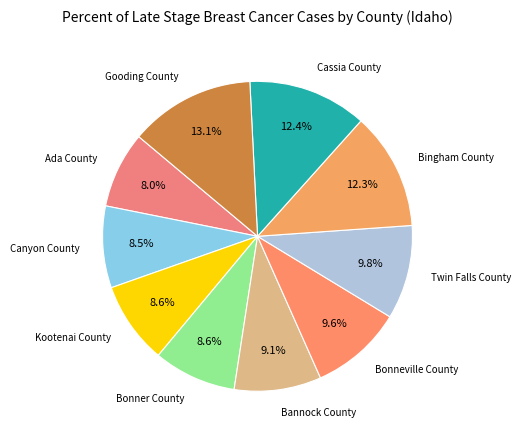

Count the number of slices in the pie.

10